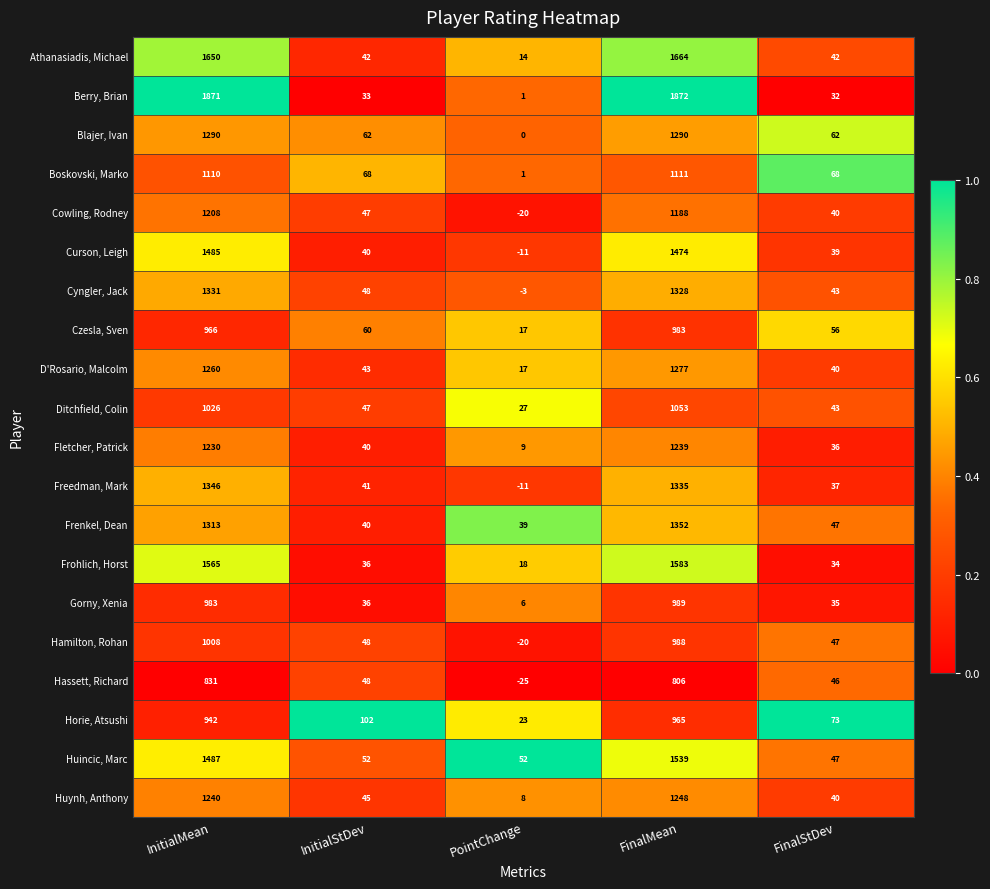

What is the total value across all series at InitialStDev?

978